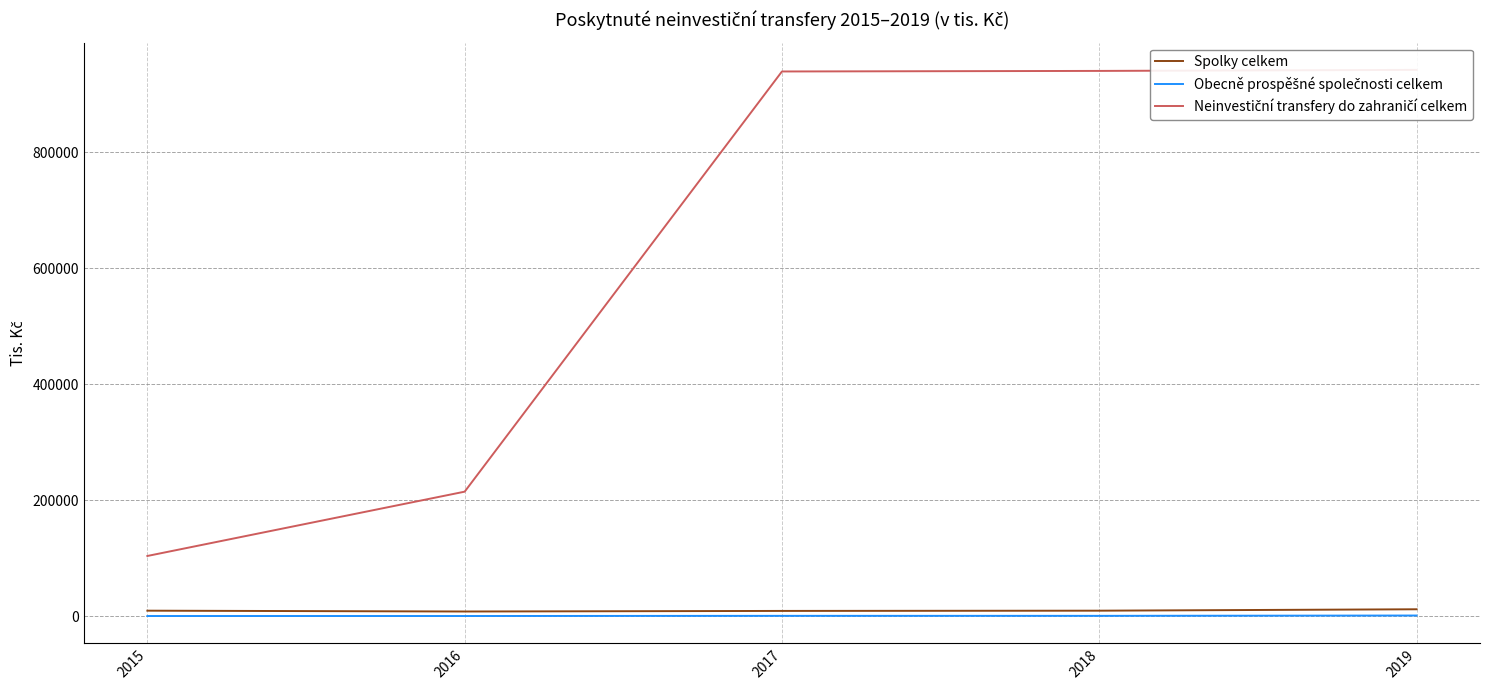

What is the value of the Spolky celkem point at the 4th from the left?

9200.0